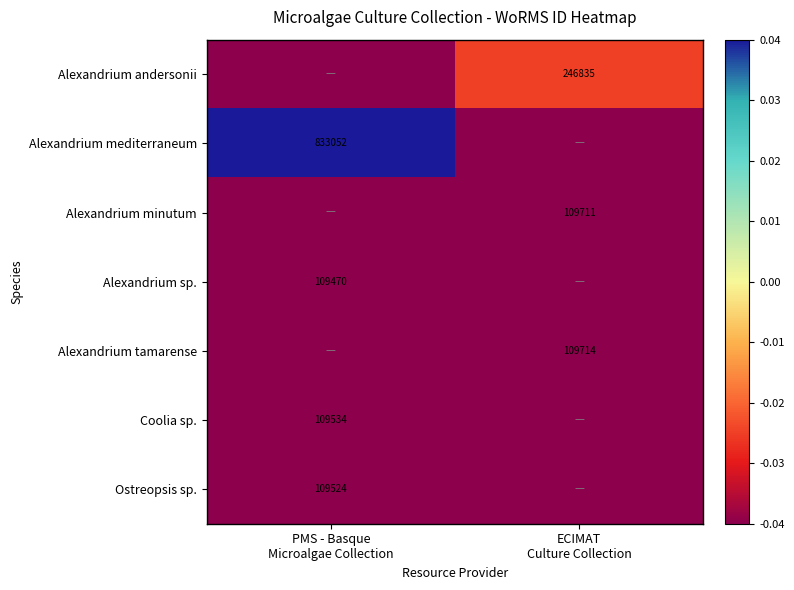

Rank the series at ECIMAT Culture Collection from highest to lowest value.

Alexandrium andersonii, Alexandrium tamarense, Alexandrium minutum, Alexandrium mediterraneum, Alexandrium sp., Coolia sp., Ostreopsis sp.